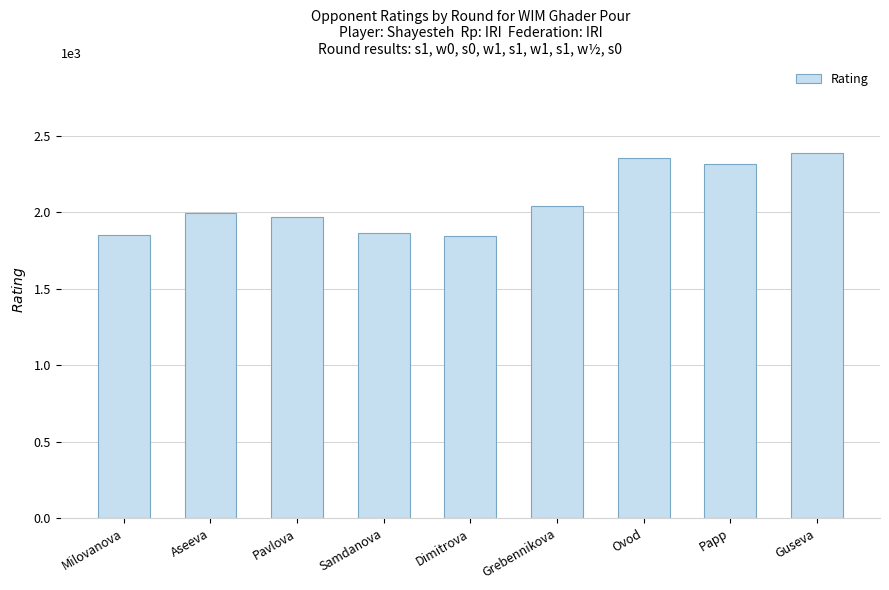

Where is the data nearest to the value 2117?

Grebennikova